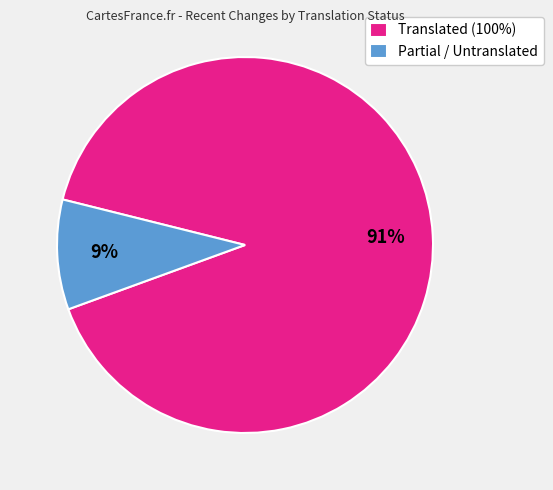

Count the number of slices in the pie.

2